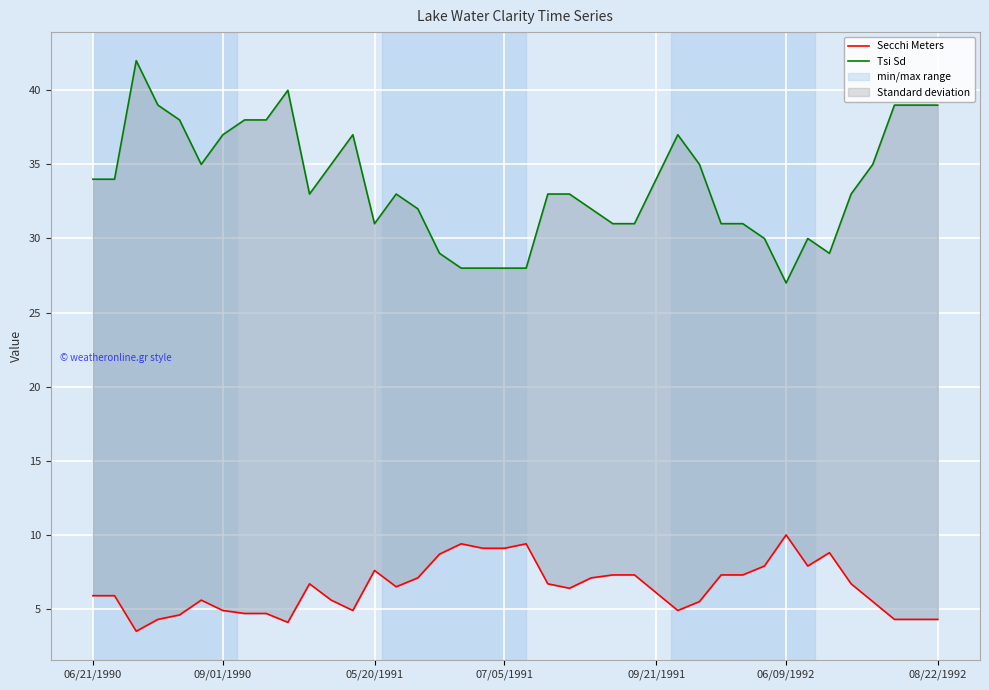

What is the value of the Secchi Meters point at the 10th from the left?

4.1